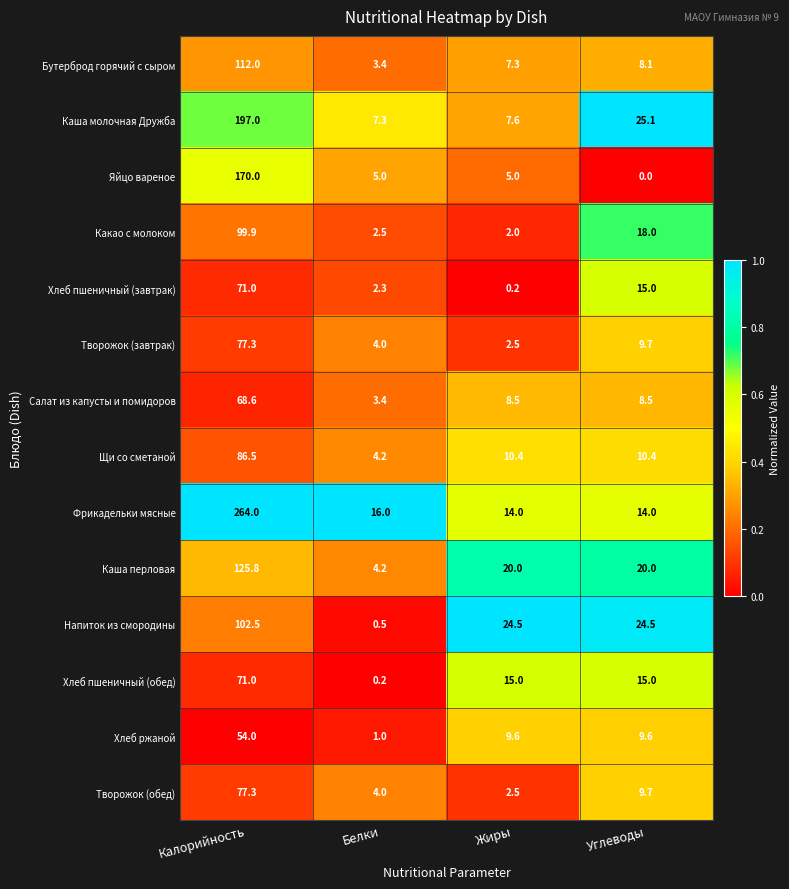

Read the Салат из капусты и помидоров value at Белки.

3.4